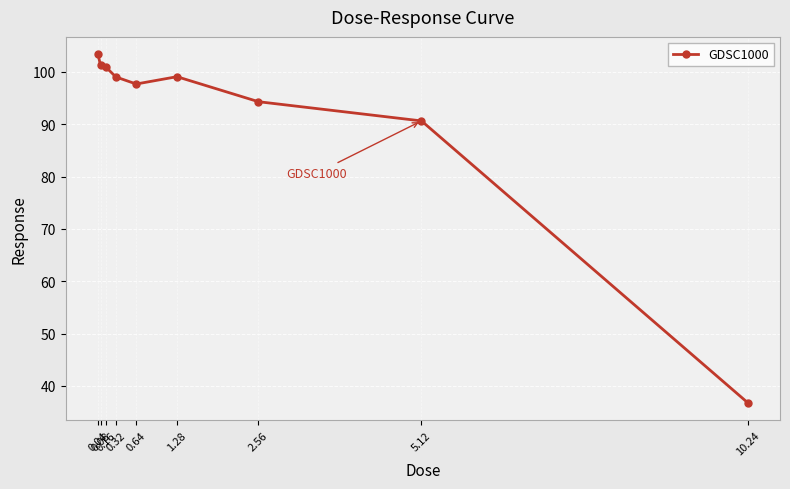

What position from the left is 5.12?

8